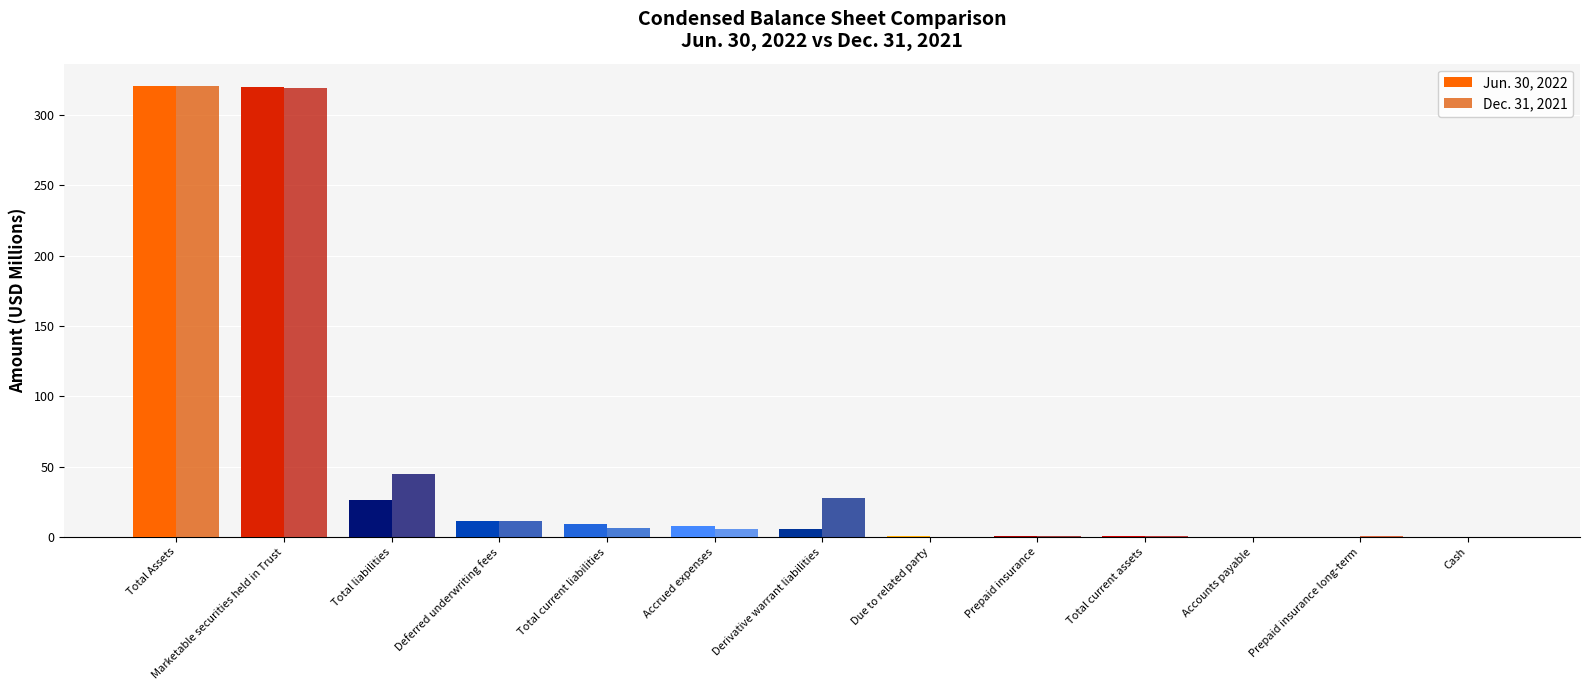

The value of Dec. 31, 2021 at Accrued expenses is 5.7. True or false?

True